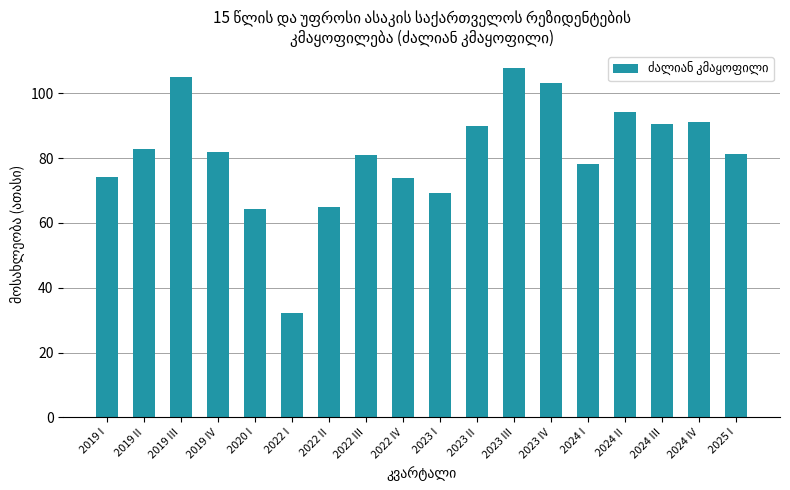

Which category has the lowest value across all series?

2022 I